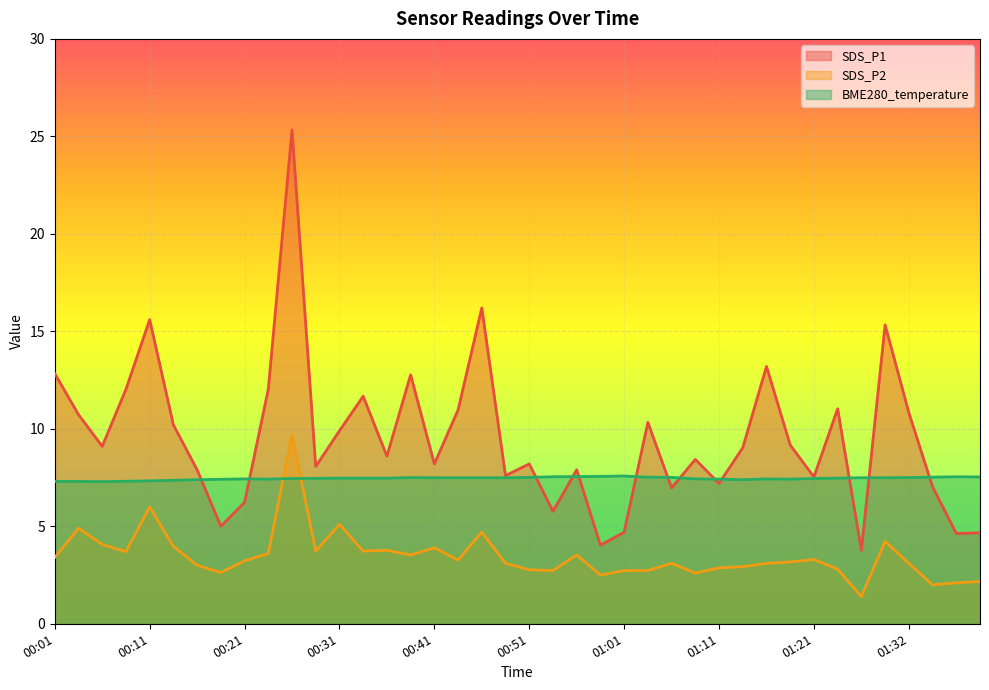

In SDS_P2, how many points are higher than both neighbors (excluding endpoints)?

11